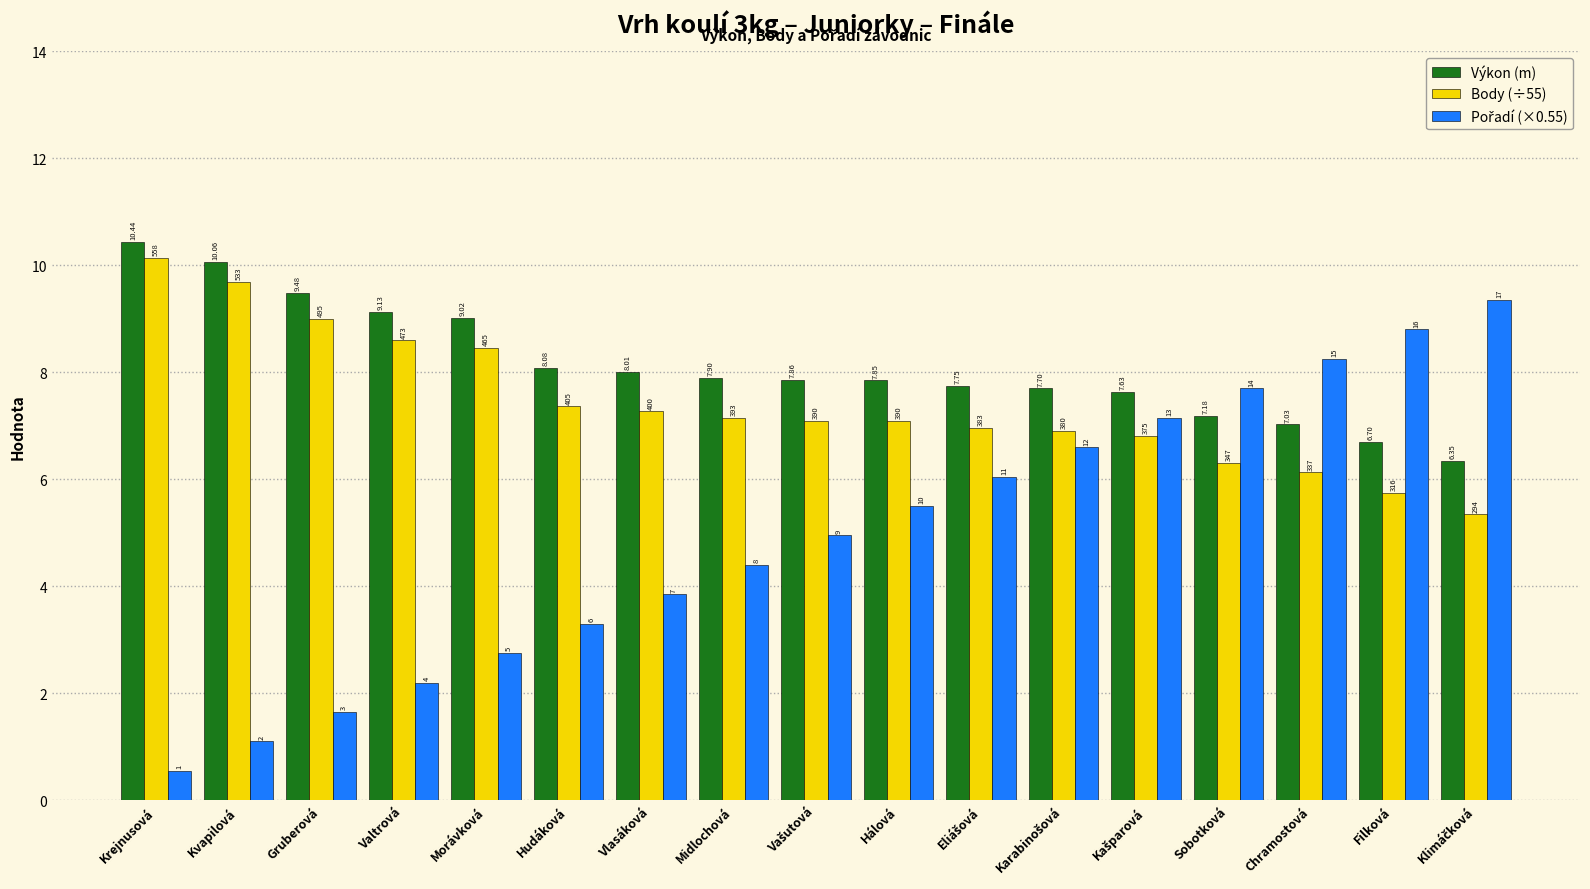

What is the difference between the highest and lowest values at Midlochová?

3.5